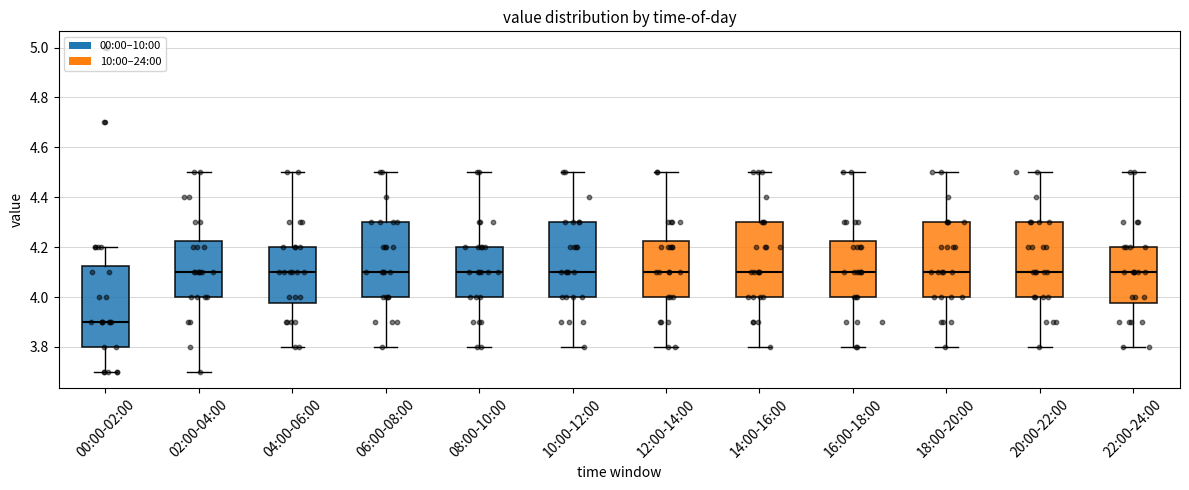

Which box's median line is the lowest?

00:00-02:00